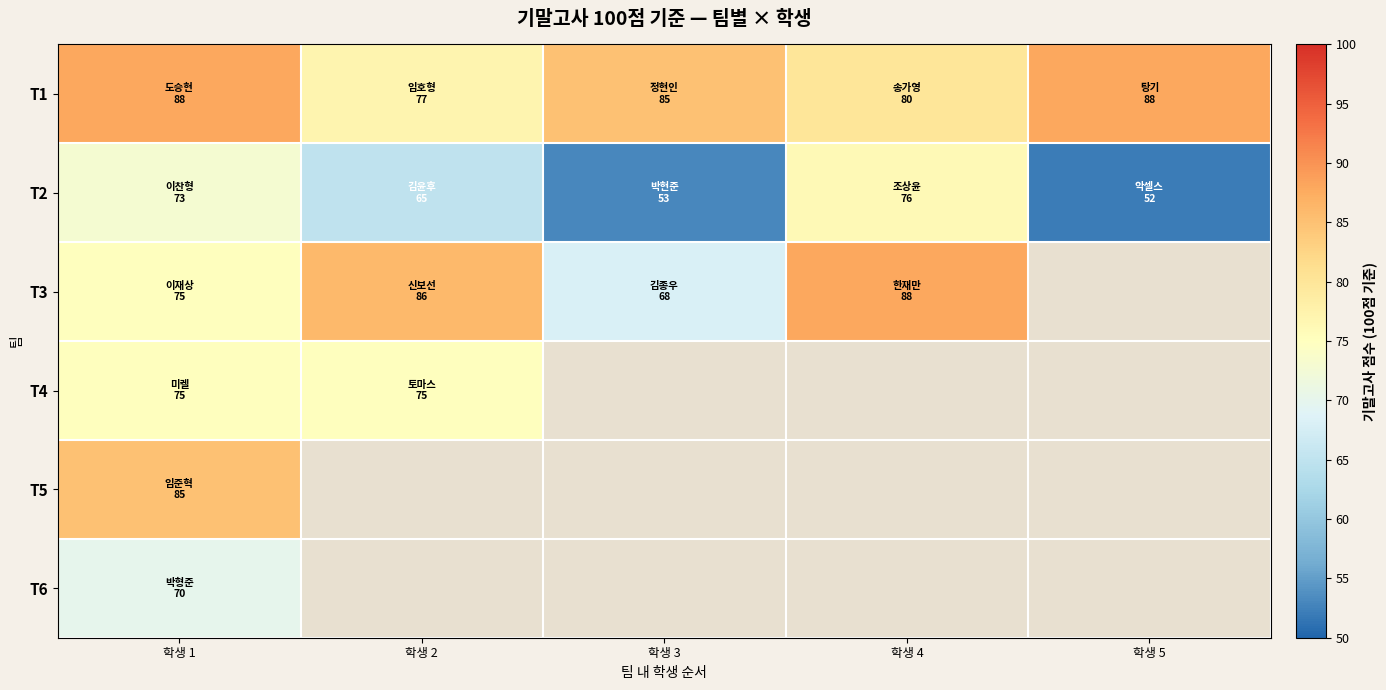

How many positive values does the T3 series have?

4